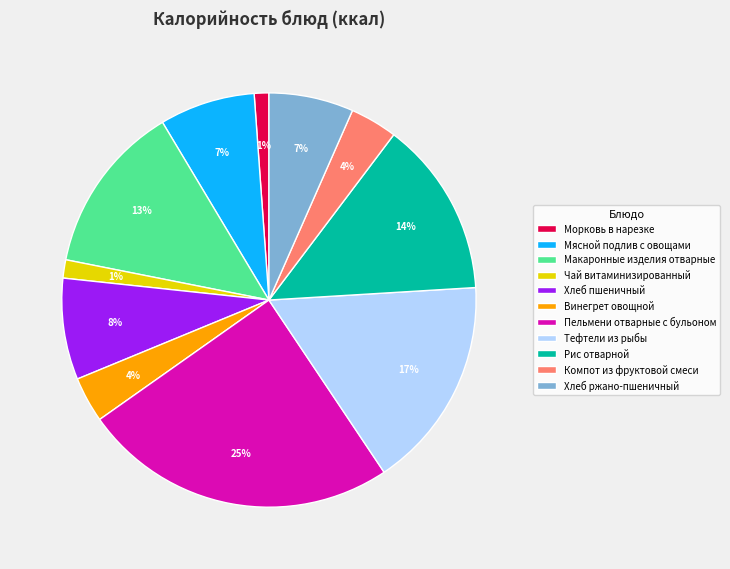

Is Компот из фруктовой смеси the majority of the pie?

No